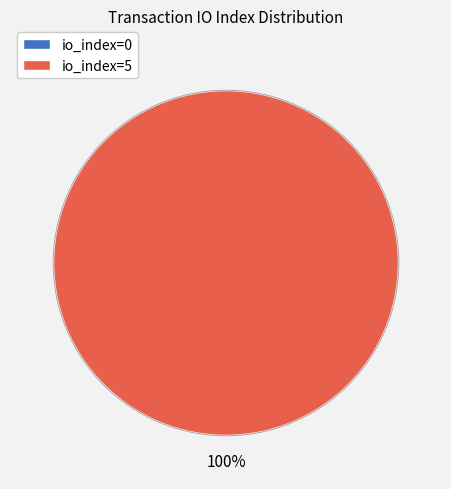

Rank the categories by value from highest to lowest.

io_index=5, io_index=0